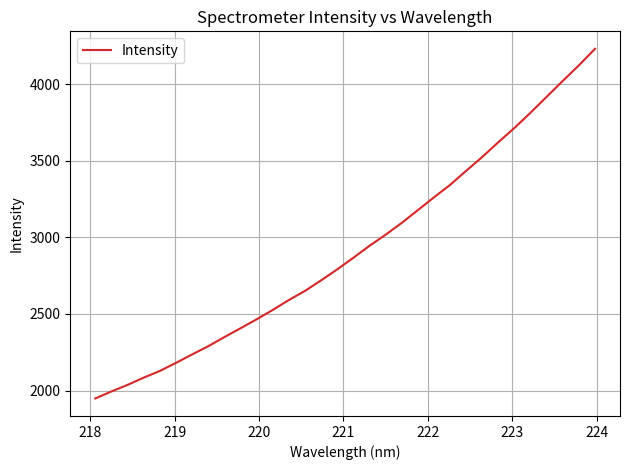

What is the difference between the maximum and minimum values?

2281.6